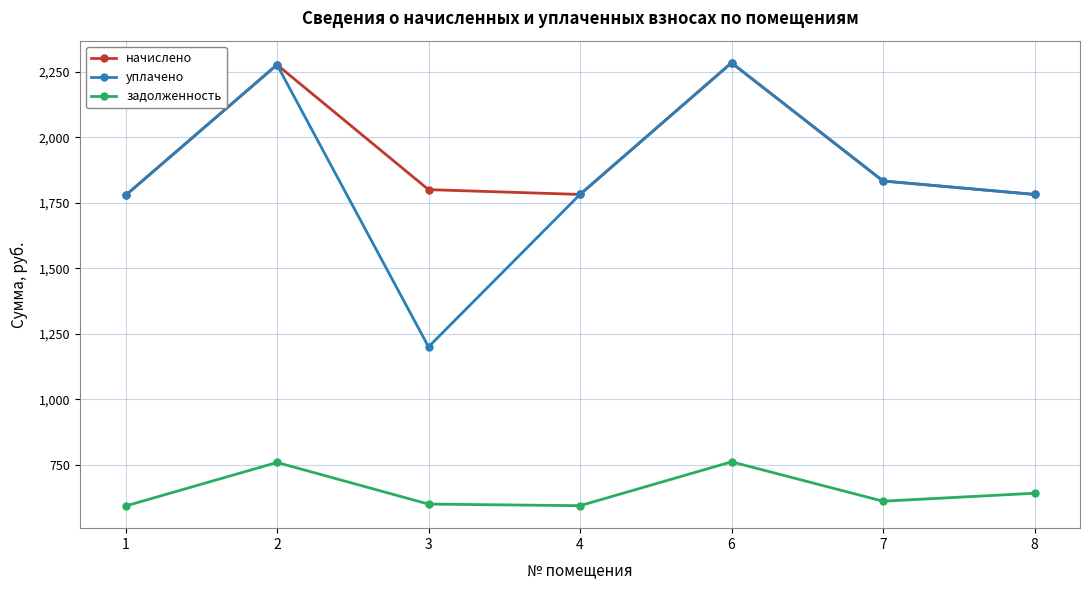

How many lines are shown in the chart?

3